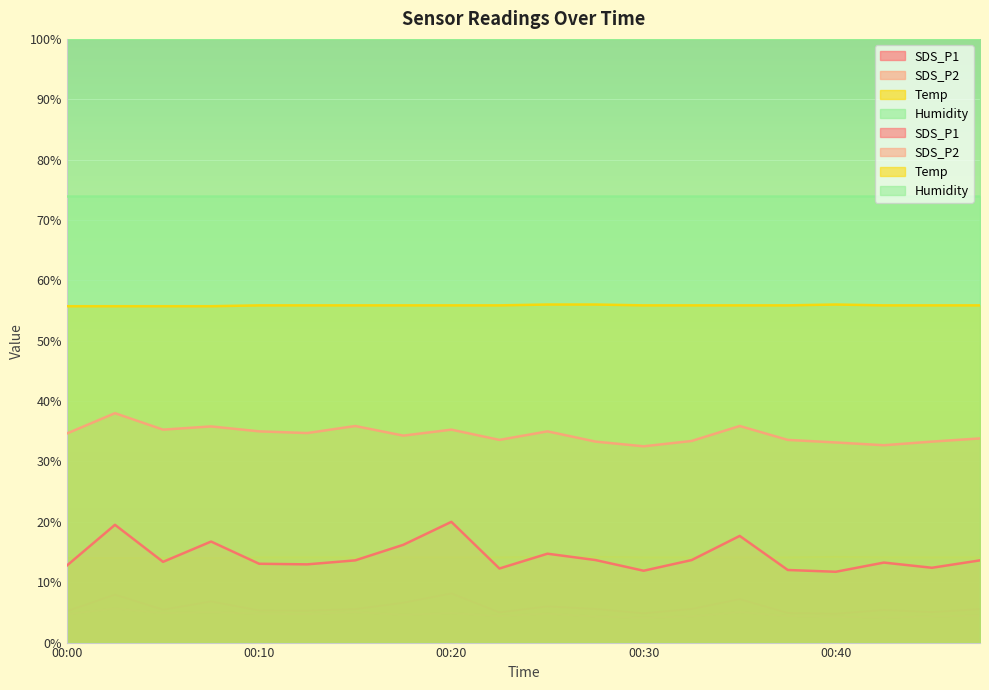

The SDS_P2 series shows 7.3 at 00:30. True or false?

False